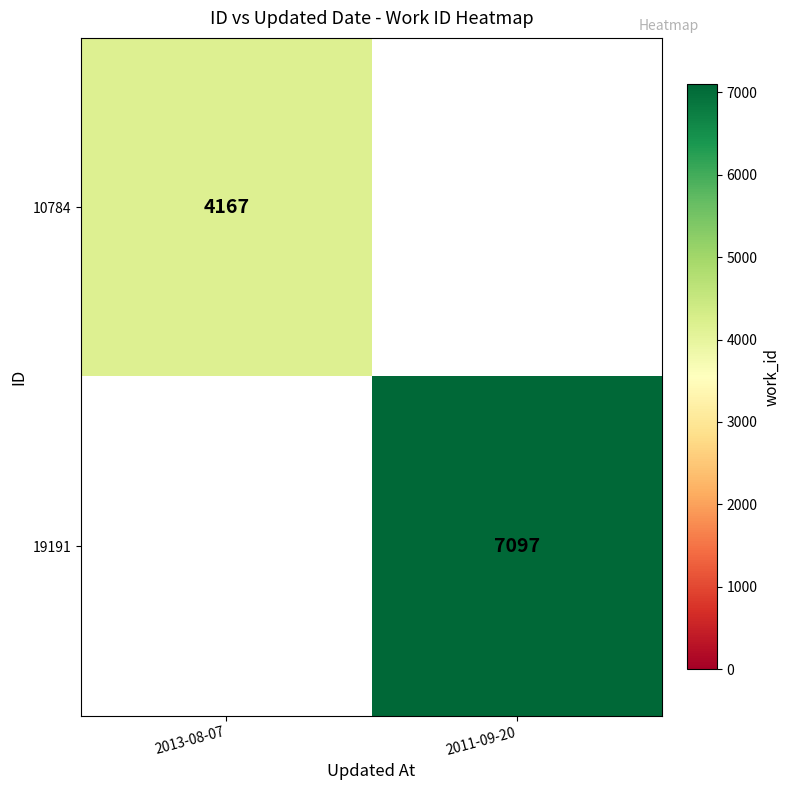

The 19191 series shows 7097 at 2011-09-20. True or false?

True